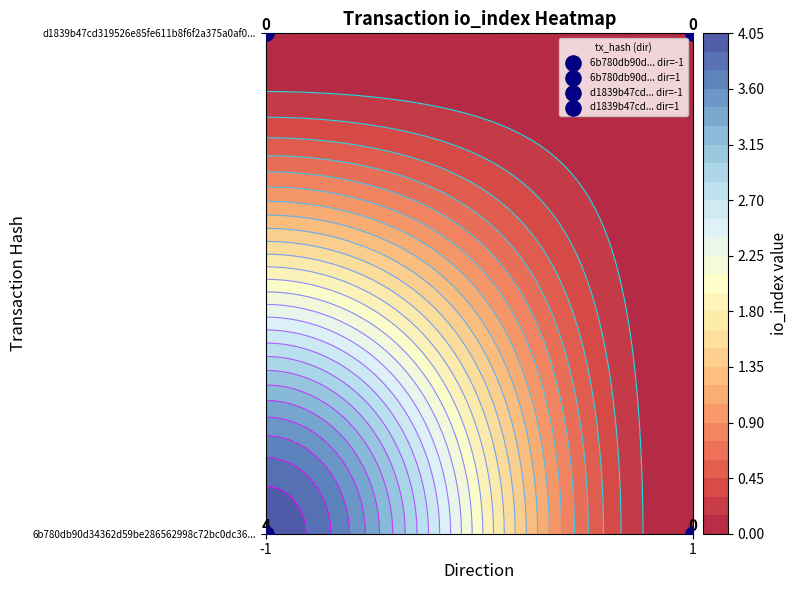

Which has a higher value, 1 or -1?

-1